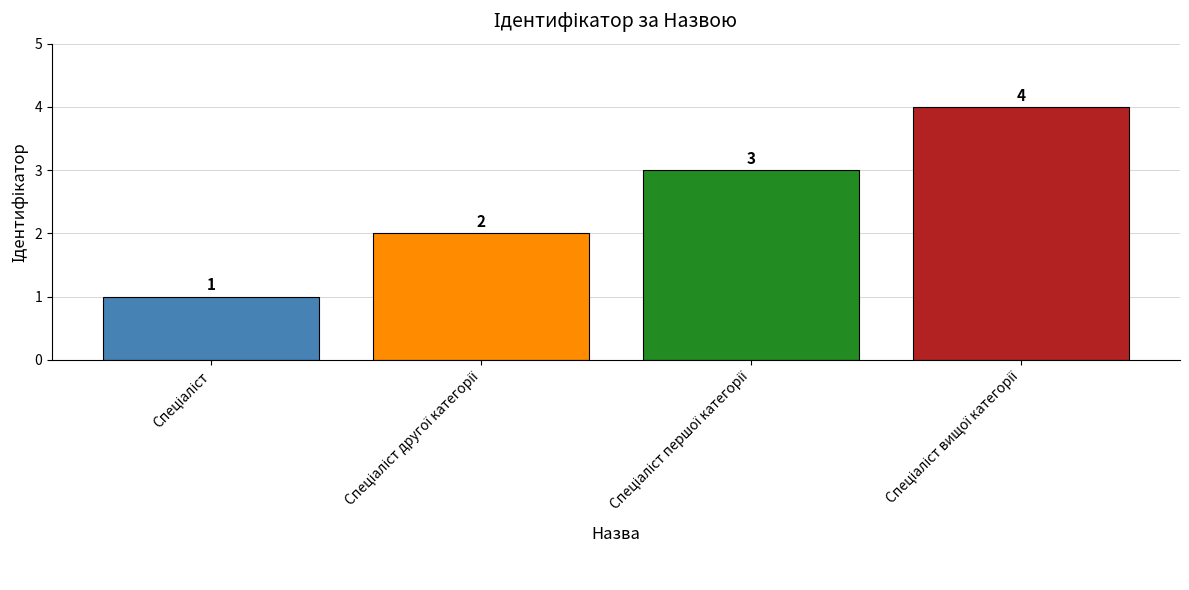

What is the greatest value displayed?

4